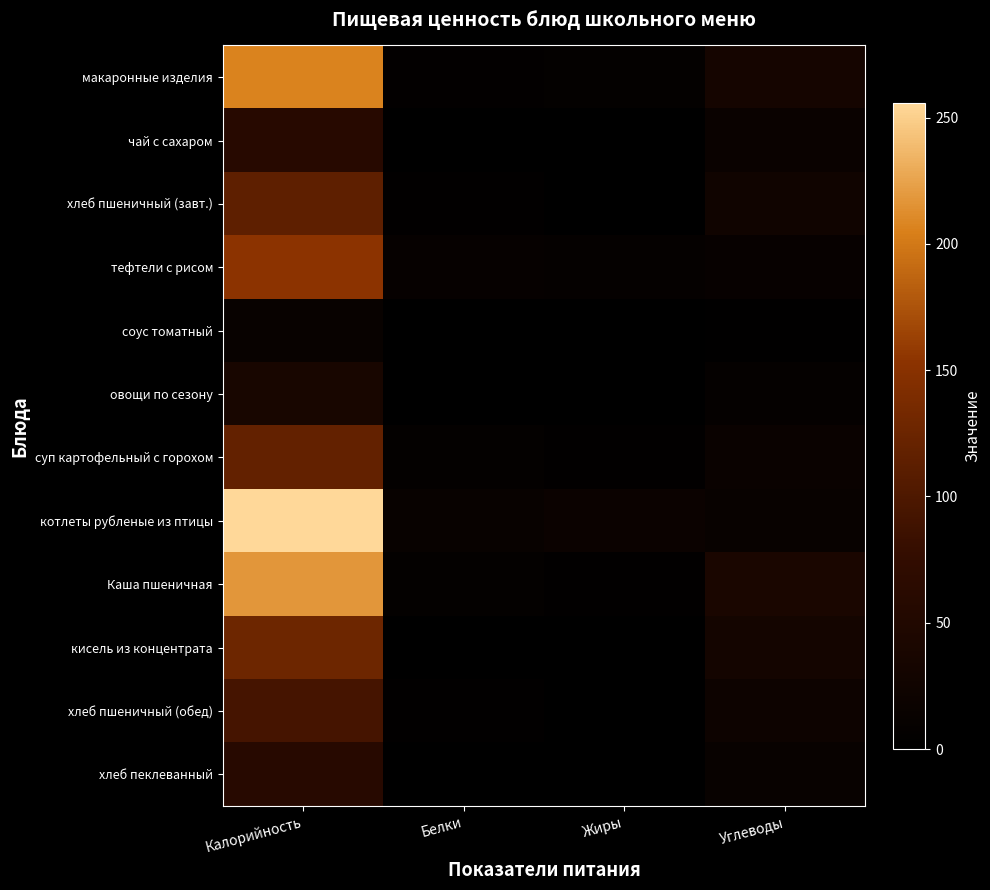

Between Калорийность and Жиры, which is larger?

Калорийность